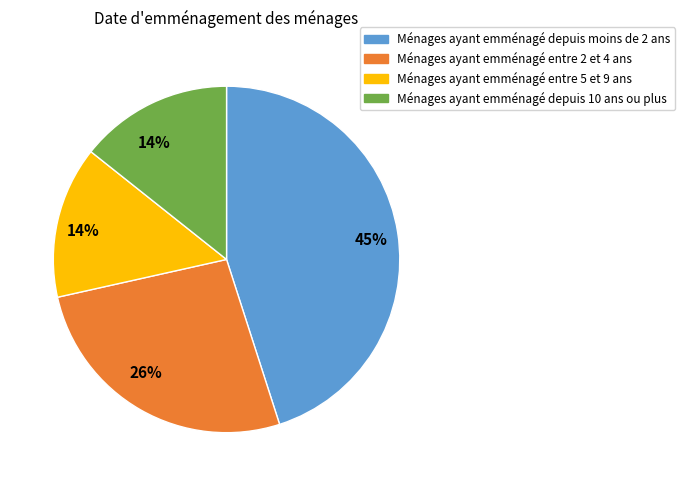

Does any single category account for the majority?

No